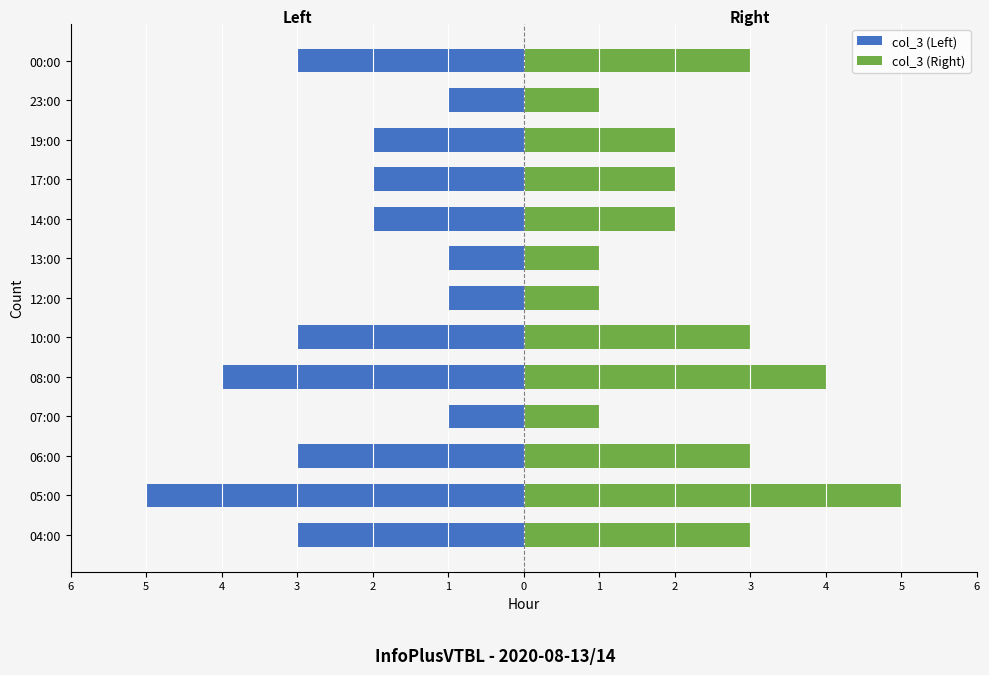

At how many categories does at least one series exceed -4?

13